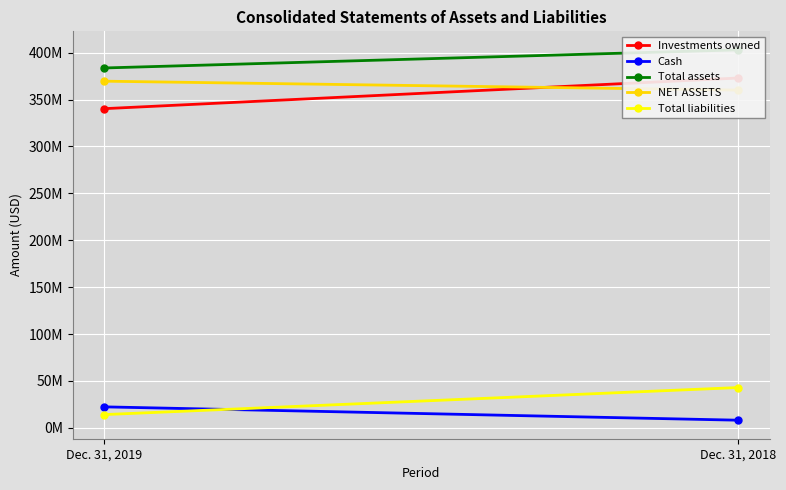

What are all the series names shown in the legend?

Investments owned, Cash, Total assets, NET ASSETS, Total liabilities